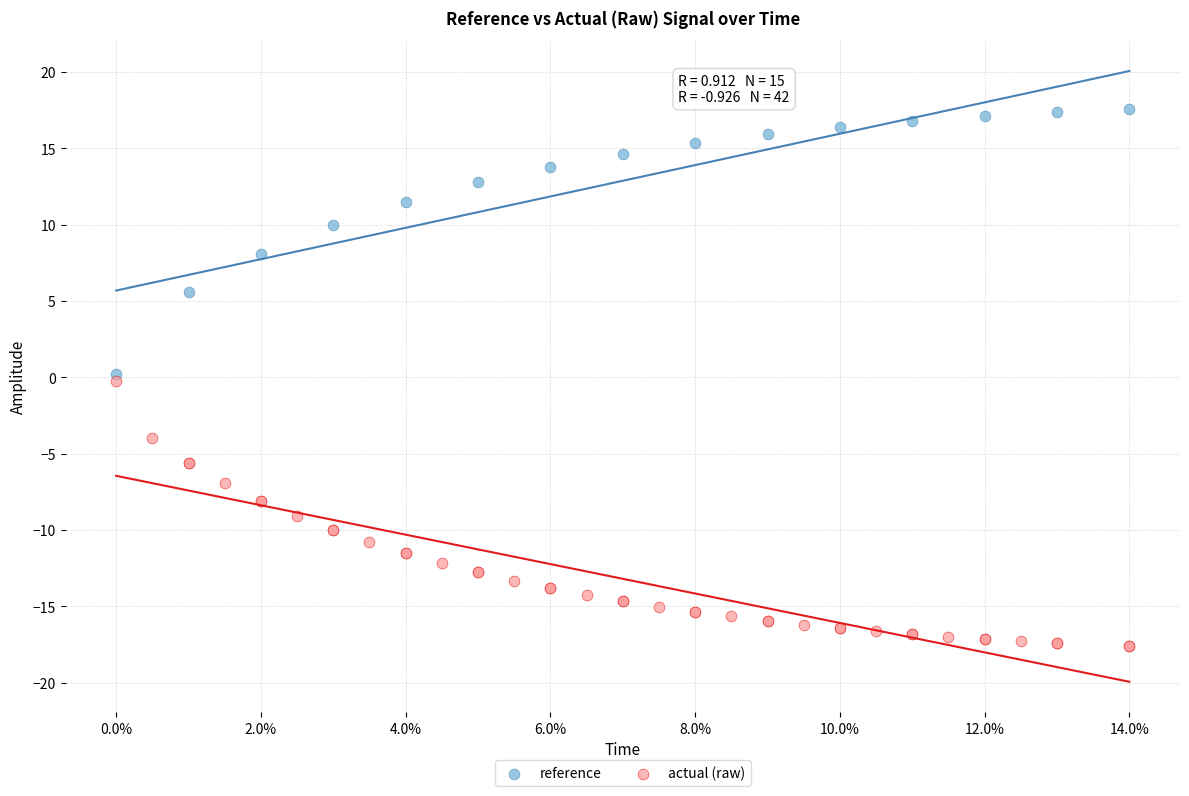

Which series contains the highest Y value?

reference